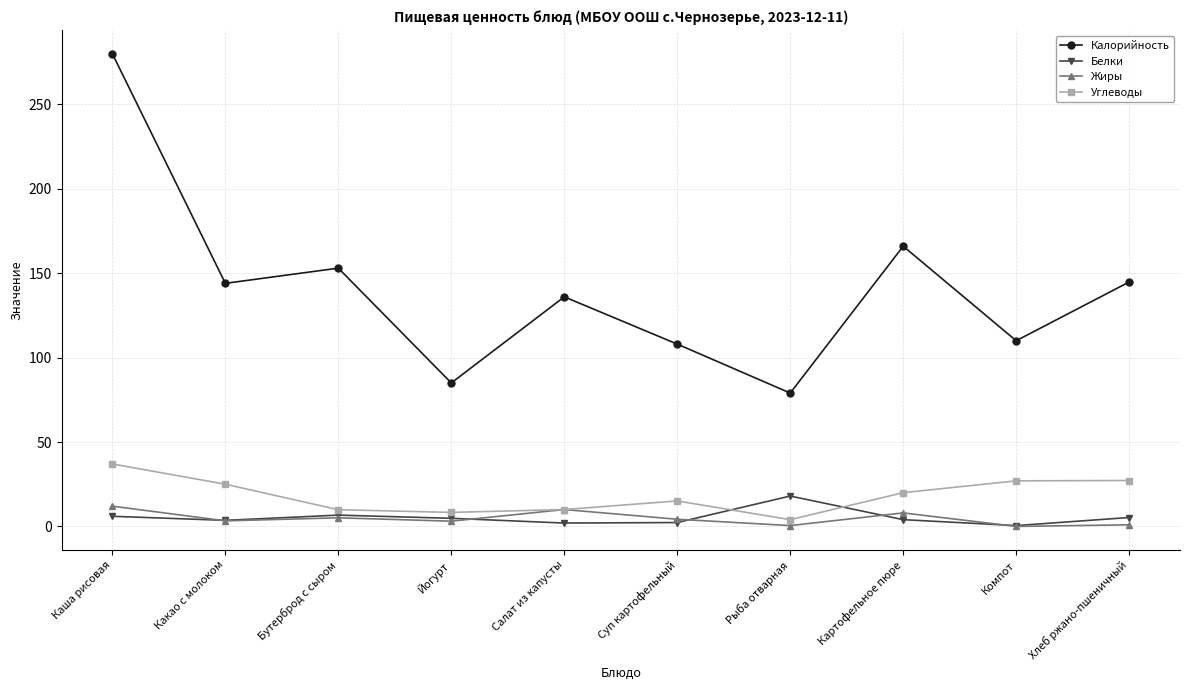

At which category does Калорийность reach its first local peak?

Бутерброд с сыром